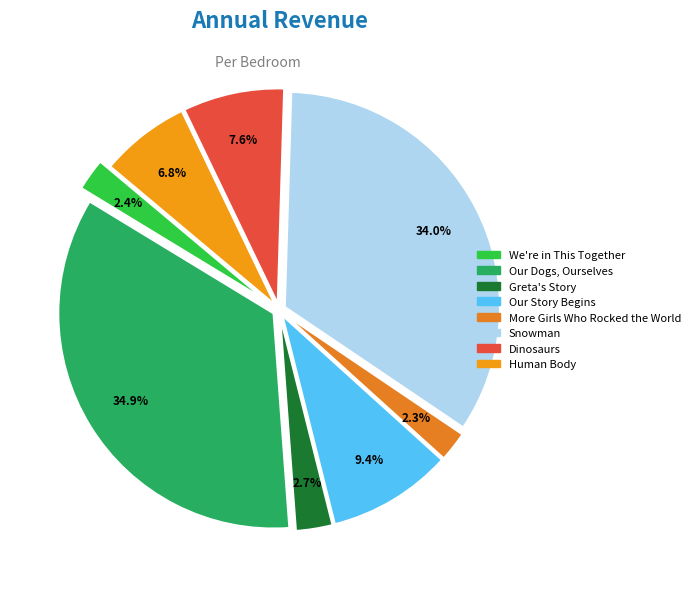

How many slices are in this pie chart?

8